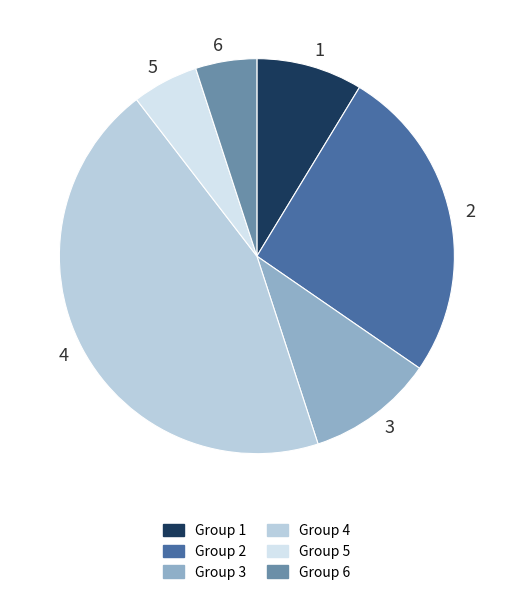

How many slices are in this pie chart?

6